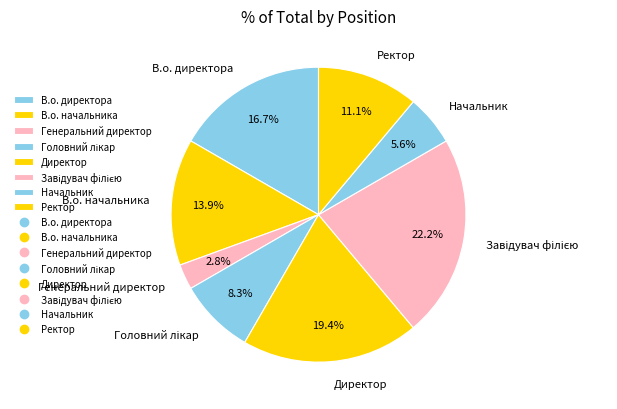

Which category has the smallest portion of the pie?

Генеральний директор